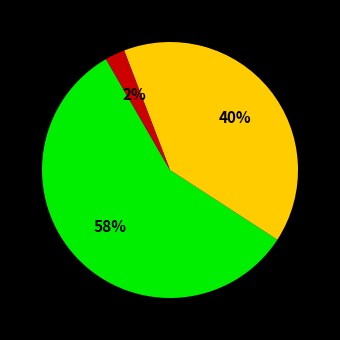

Is there any slice that represents more than half of the pie?

Yes